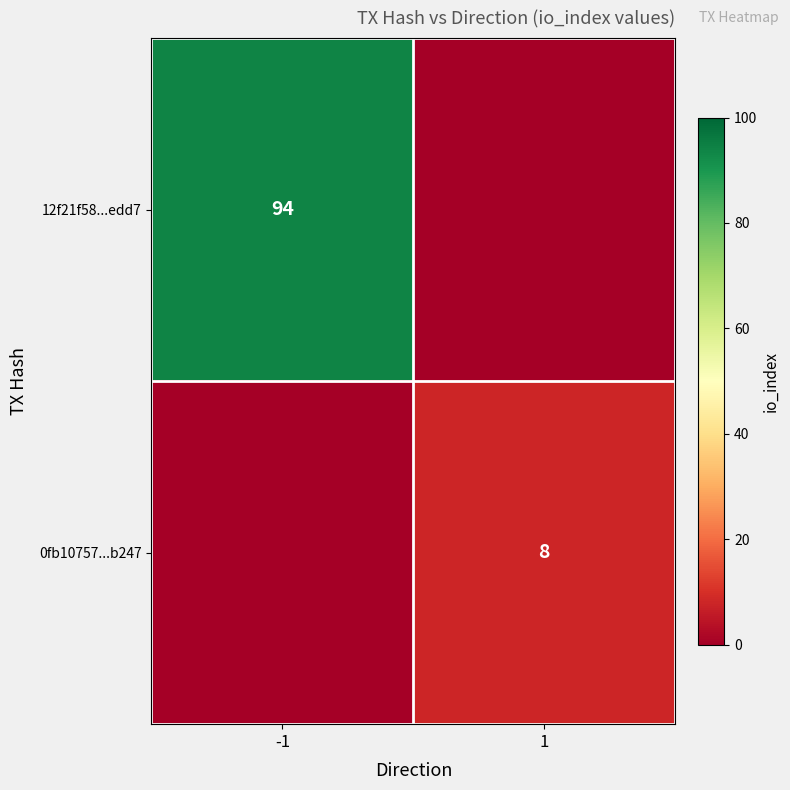

Is it true that 0fb10757...b247 equals 4 at 1?

False